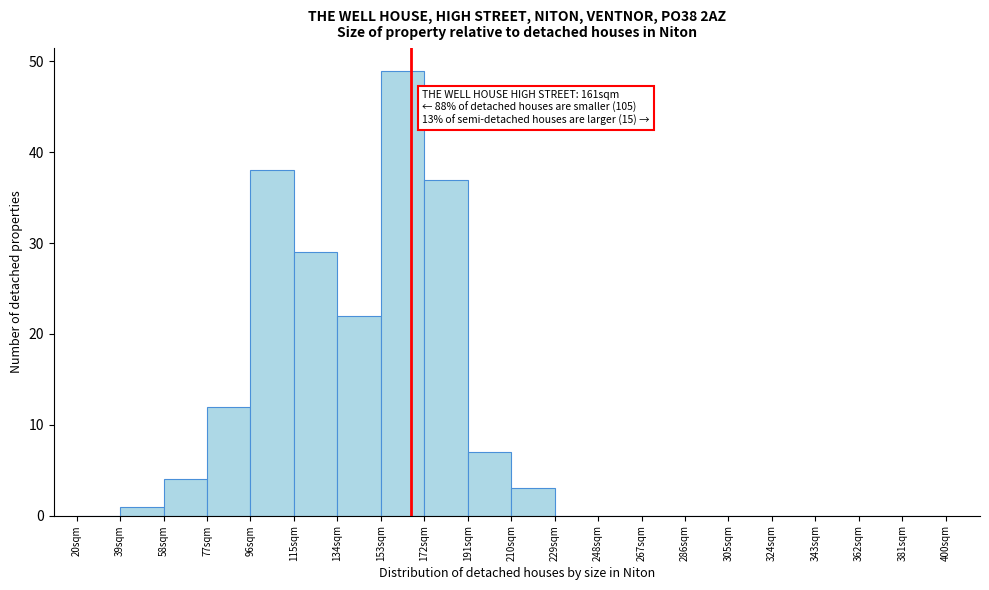

Over which range of the x-axis is the bar tallest?

153 to 172